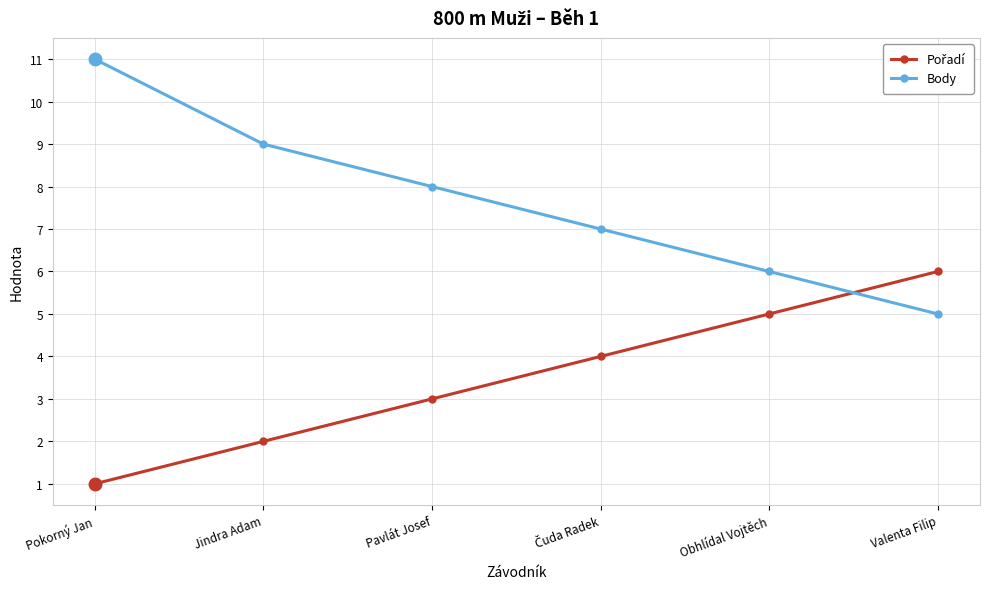

The value of Body at Obhlídal Vojtěch is 9. True or false?

False